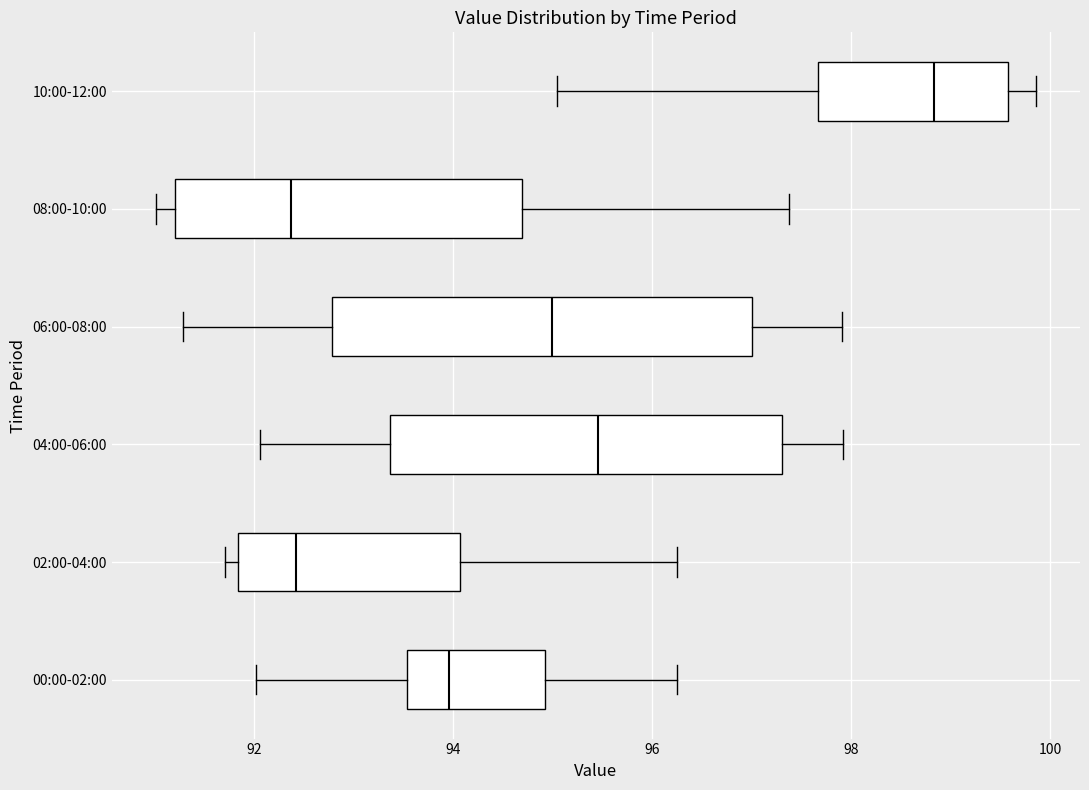

Reading bottom to top, read every box against the x-axis: the position of its median line, the range the box covers, and the ends of its whiskers. The values are not printed on the chart, so give them approximately, as read against the axis.

00:00-02:00: median 94.0, box 93.6 to 95.0, whiskers 92.0 to 96.2
02:00-04:00: median 92.4, box 91.8 to 94.0, whiskers 91.8 (just left of the box's left edge) to 96.2
04:00-06:00: median 95.4, box 93.4 to 97.4, whiskers 92.0 to 98.0
06:00-08:00: median 95.0, box 92.8 to 97.0, whiskers 91.2 to 98.0
08:00-10:00: median 92.4, box 91.2 to 94.6, whiskers 91.0 to 97.4
10:00-12:00: median 98.8, box 97.6 to 99.6, whiskers 95.0 to 99.8